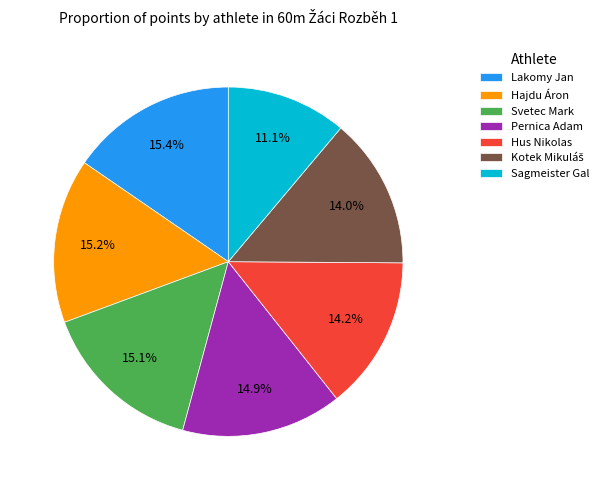

Which slice is the smallest?

Sagmeister Gal